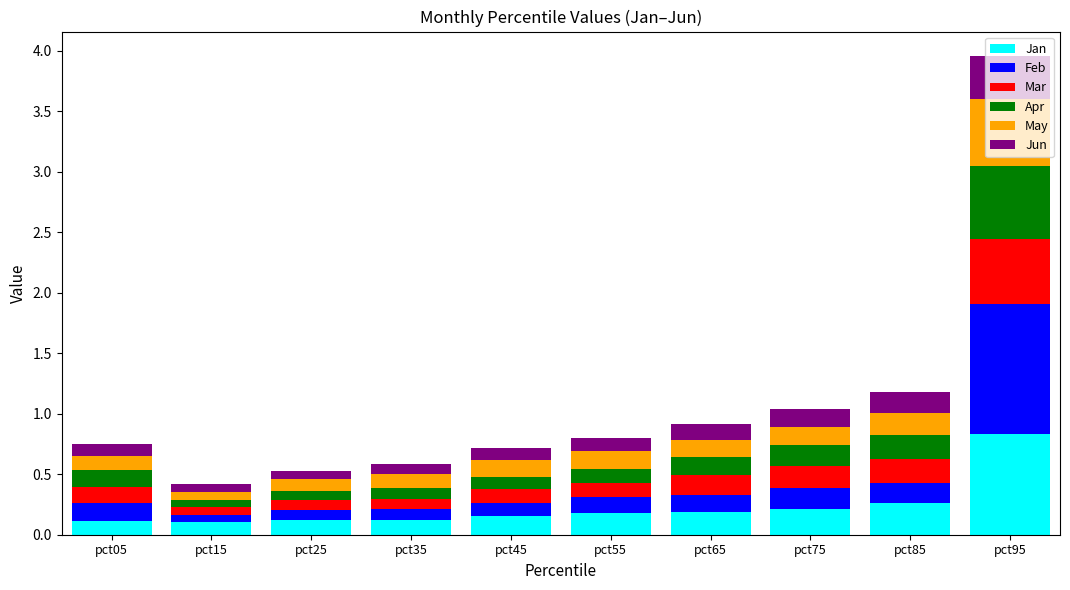

Are the bars grouped side by side (vs. stacked)?

No